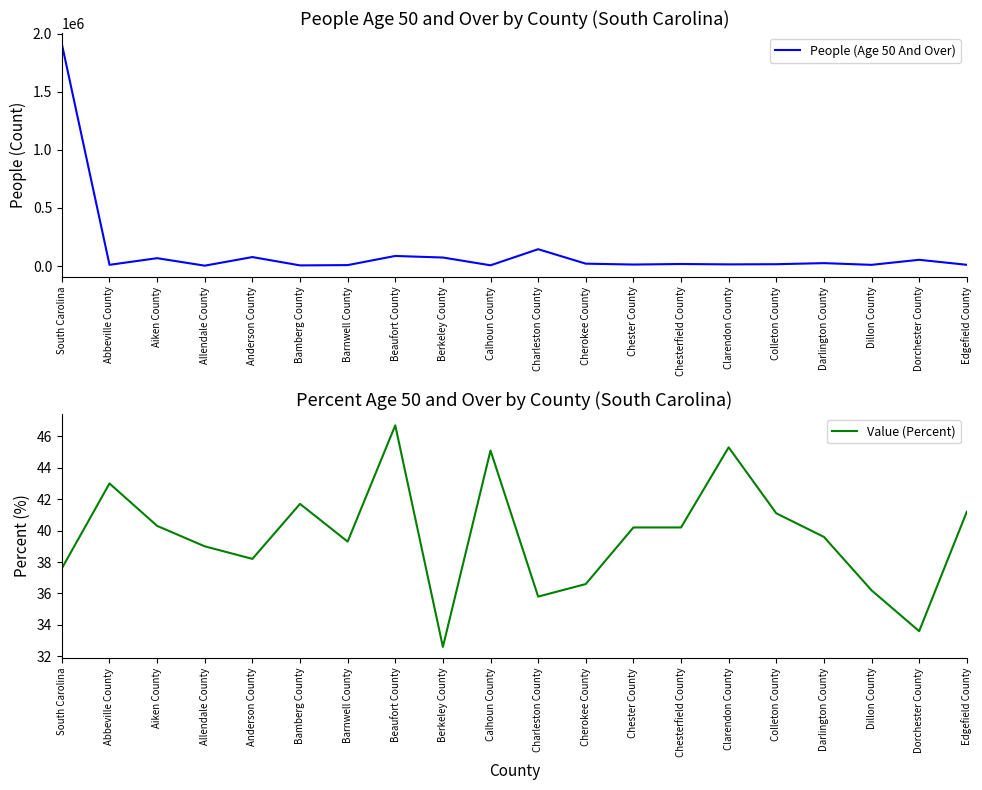

What is the label of the 14th point from the right?

Barnwell County